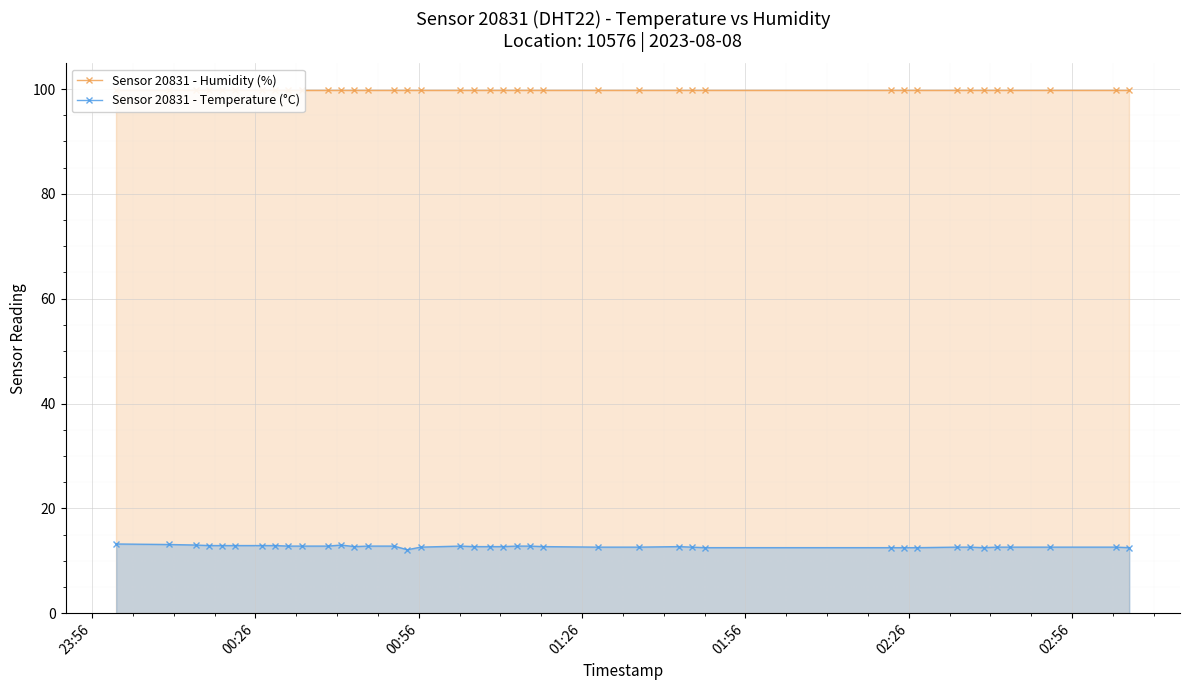

True or false: Sensor 20831 - Humidity (%) has a value of 47.7 at 15.

False